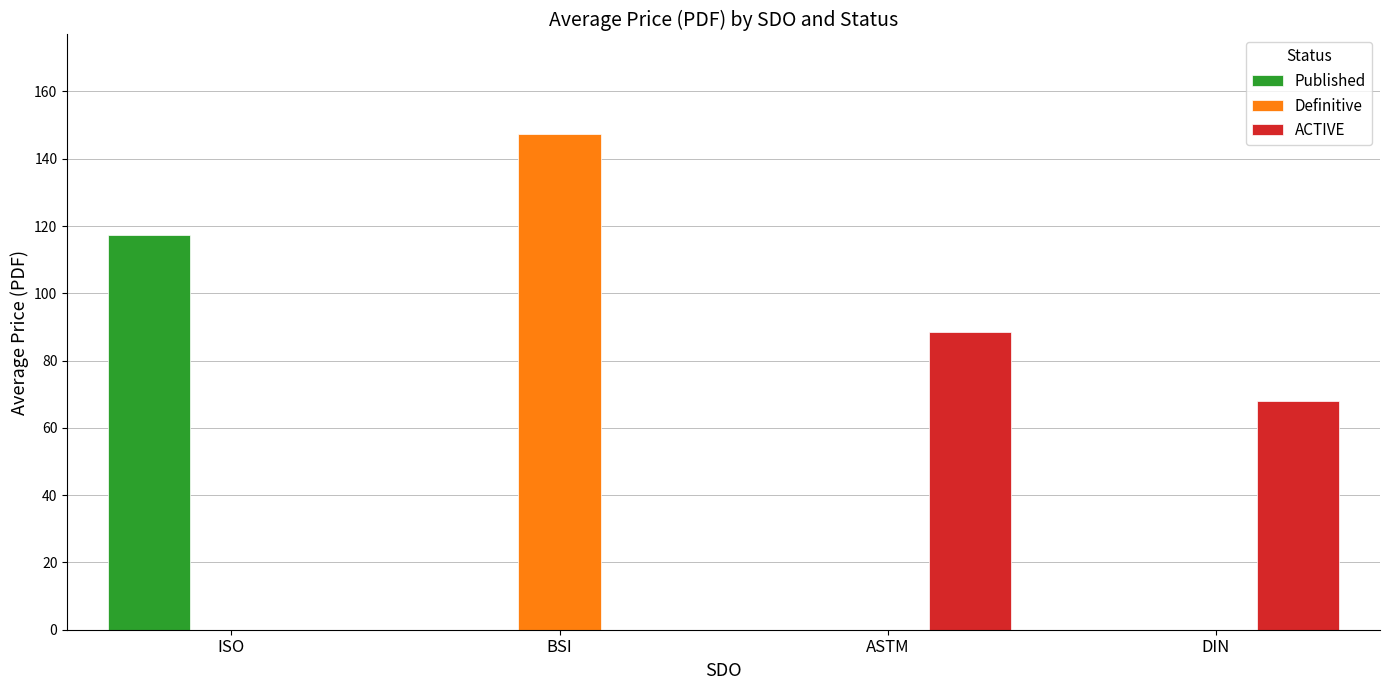

What is the sum of all ACTIVE values?

156.4